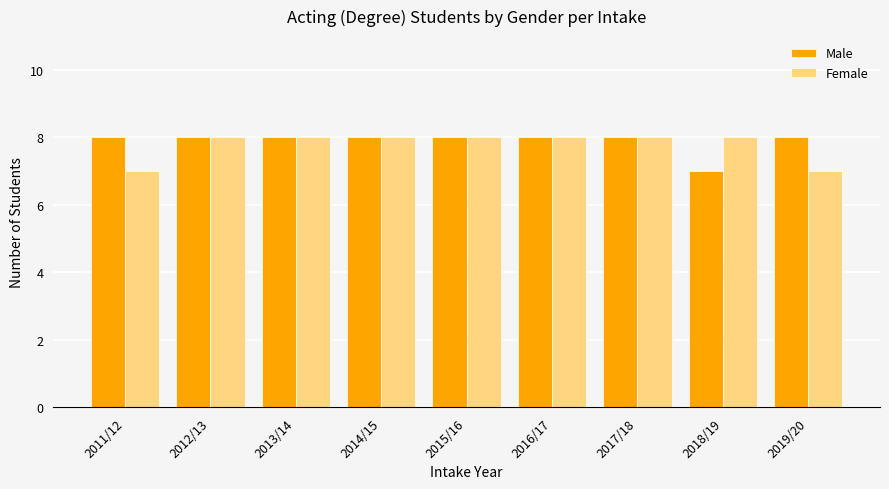

What position from the left is 2014/15?

4